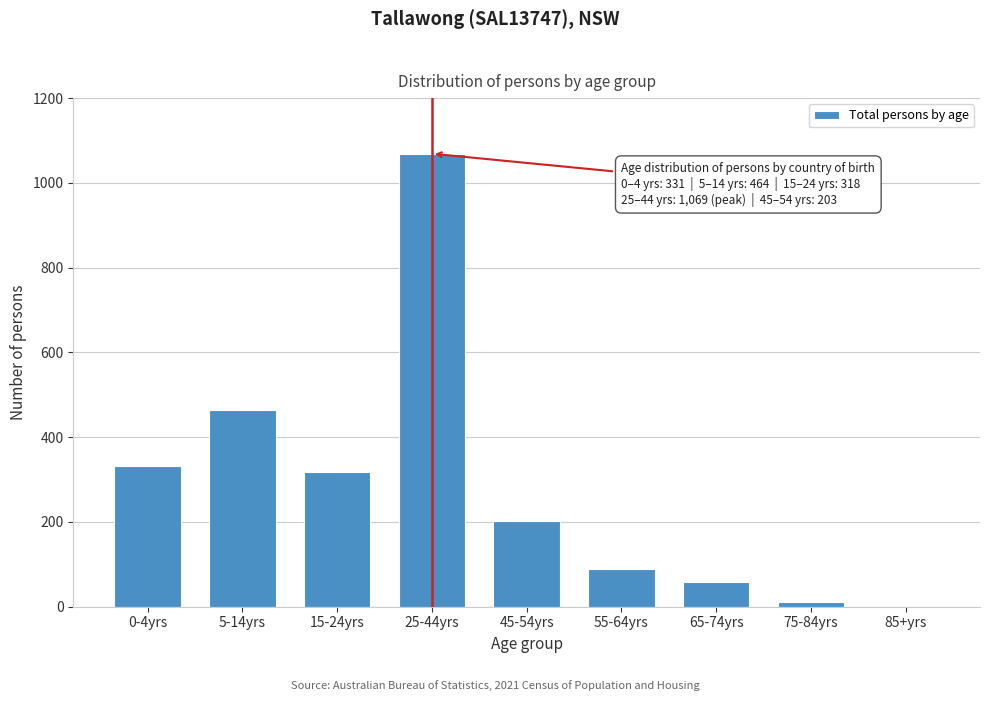

Reading left to right, extract all data points from this chart.

0-4yrs=331	5-14yrs=464	15-24yrs=318	25-44yrs=1069	45-54yrs=203	55-64yrs=90	65-74yrs=58	75-84yrs=10	85+yrs=0